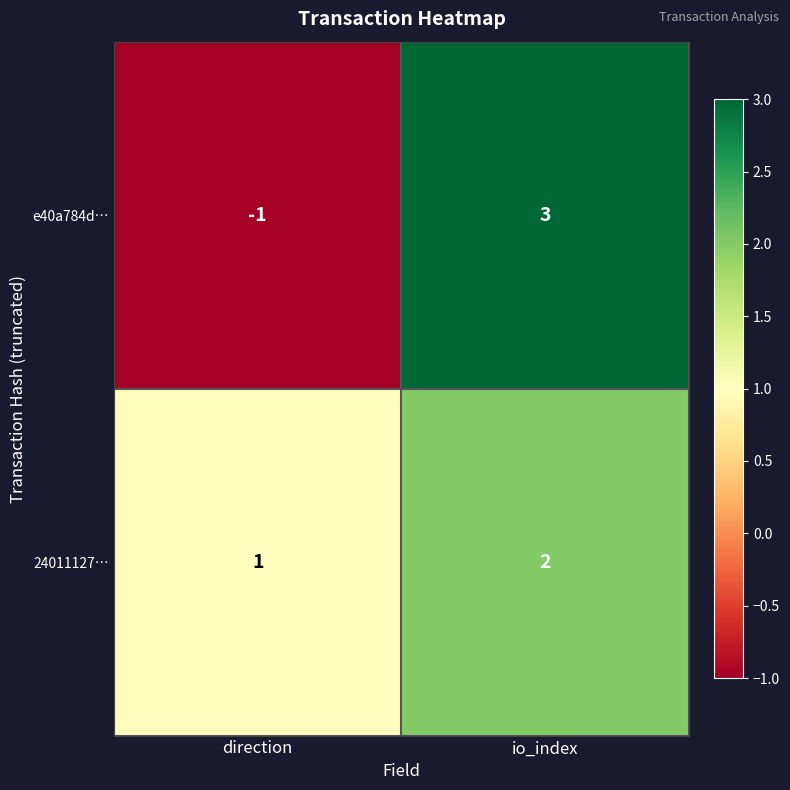

Count the number of categories in the chart.

2